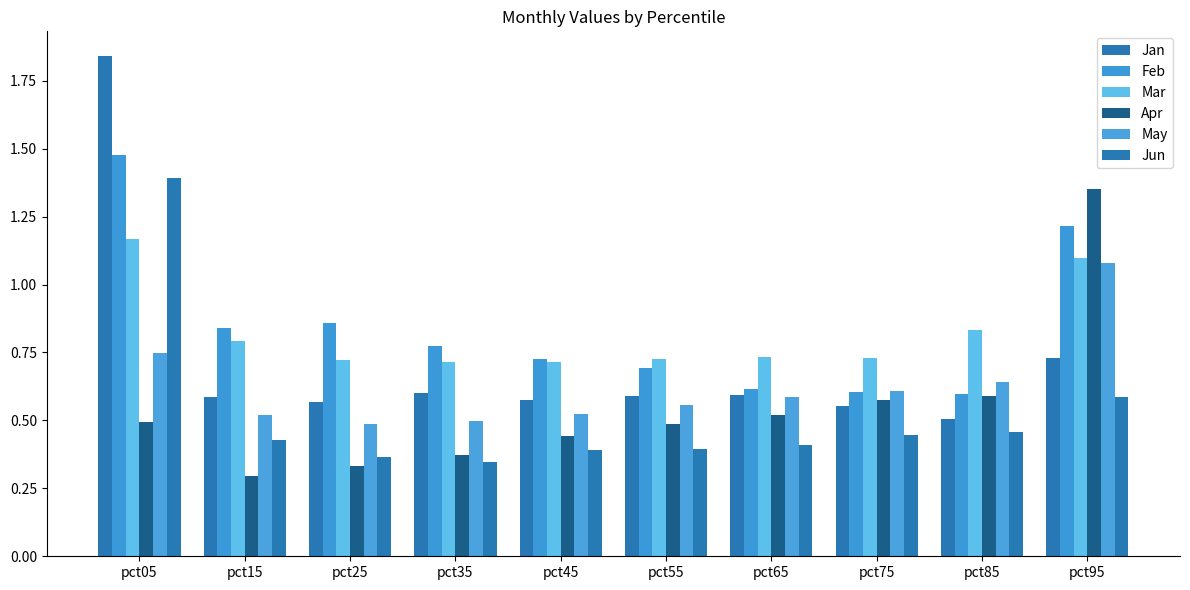

Reading left to right, what are all the values shown in this chart?

Jan: pct05=1.8	pct15=0.6	pct25=0.6	pct35=0.6	pct45=0.6	pct55=0.6	pct65=0.6	pct75=0.6	pct85=0.5	pct95=0.7
Feb: pct05=1.5	pct15=0.8	pct25=0.9	pct35=0.8	pct45=0.7	pct55=0.7	pct65=0.6	pct75=0.6	pct85=0.6	pct95=1.2
Mar: pct05=1.2	pct15=0.8	pct25=0.7	pct35=0.7	pct45=0.7	pct55=0.7	pct65=0.7	pct75=0.7	pct85=0.8	pct95=1.1
Apr: pct05=0.5	pct15=0.3	pct25=0.3	pct35=0.4	pct45=0.4	pct55=0.5	pct65=0.5	pct75=0.6	pct85=0.6	pct95=1.3
May: pct05=0.7	pct15=0.5	pct25=0.5	pct35=0.5	pct45=0.5	pct55=0.6	pct65=0.6	pct75=0.6	pct85=0.6	pct95=1.1
Jun: pct05=1.4	pct15=0.4	pct25=0.4	pct35=0.3	pct45=0.4	pct55=0.4	pct65=0.4	pct75=0.4	pct85=0.5	pct95=0.6